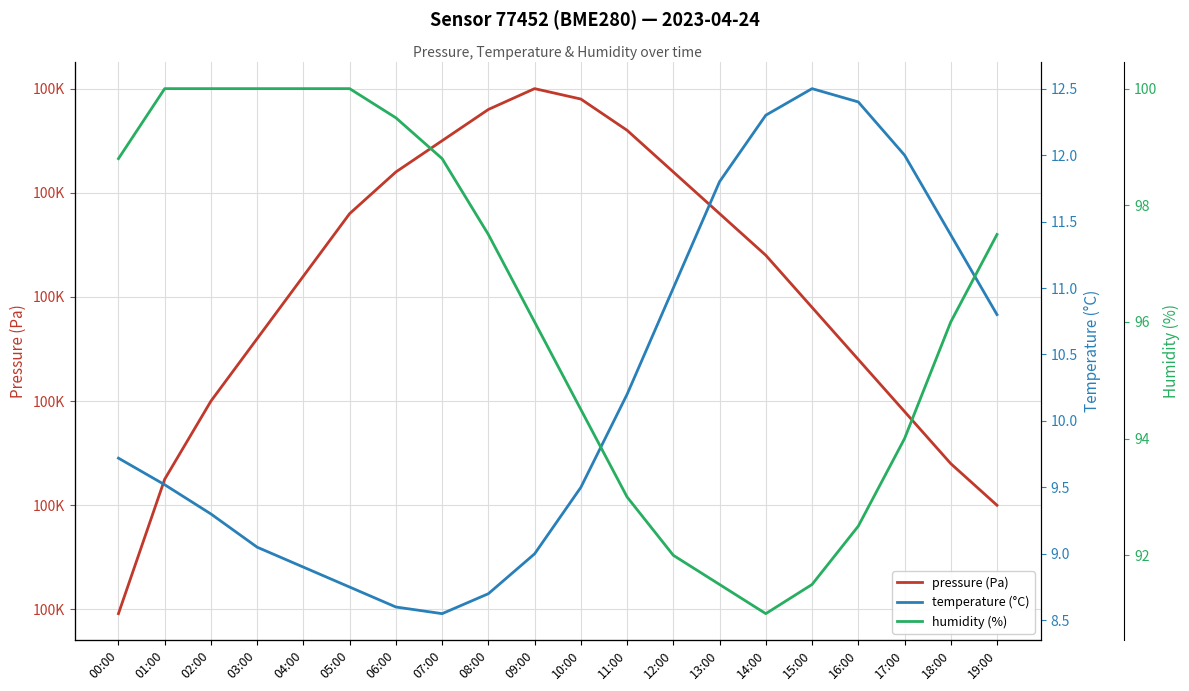

Is it true that temperature (°C) equals 9.5 at 01:00?

True